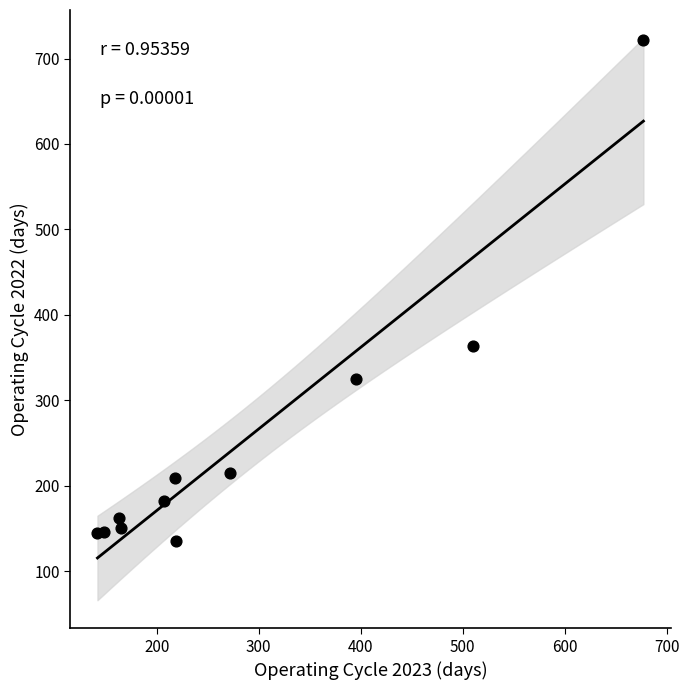

What is the range of Y values (max minus min)?

587